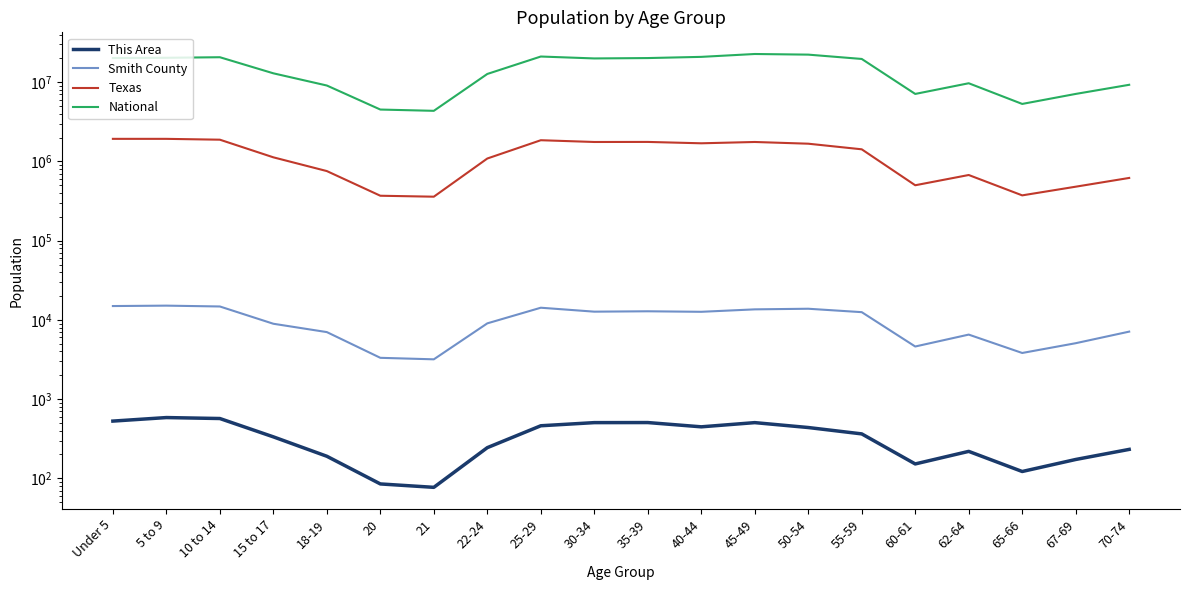

Reading left to right, extract all data points from this chart.

This Area: 528	585	569	334	190	85	77	244	461	505	506	447	505	438	364	152	219	122	173	232
Smith County: 14954	15133	14769	8940	7014	3321	3179	9043	14244	12702	12844	12651	13582	13829	12521	4614	6523	3823	5079	7112
Texas: 1928473	1928234	1881883	1127234	755890	369040	359015	1089024	1853039	1760434	1763587	1694795	1760467	1674869	1422924	500523	674244	373062	480038	619156
National: 20201362	20348657	20677194	12954254	9086089	4519129	4354294	12712576	21101849	19962099	20179642	20890964	22708591	22298125	19664805	7113727	9704197	5319902	7115361	9278166